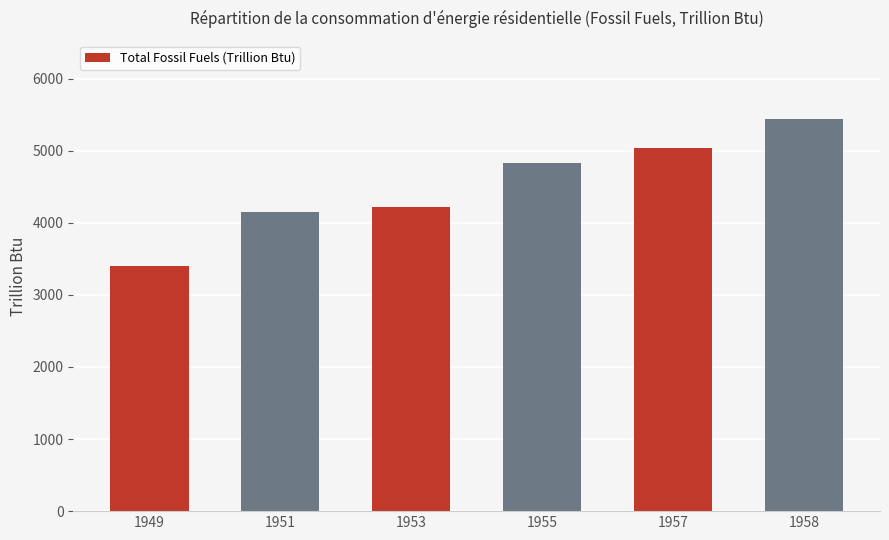

Which category has the lowest value across all series?

1949